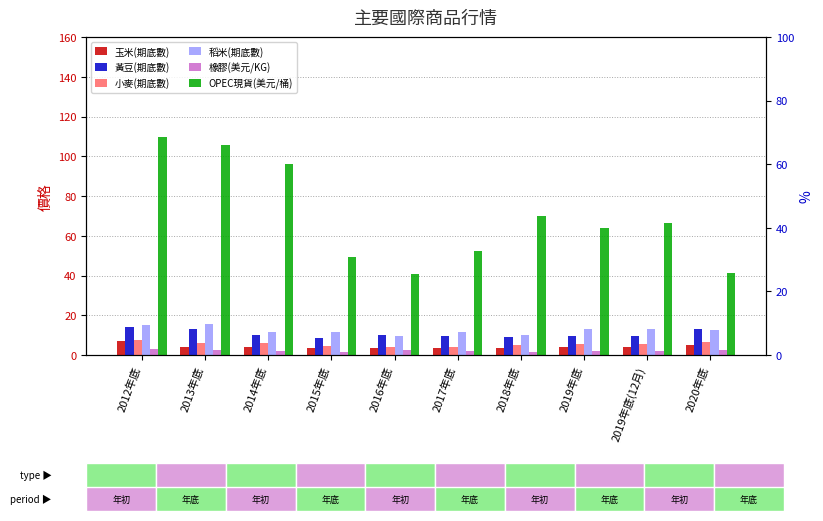

Reading left to right, list all the values displayed in this chart.

玉米(期底數): 7.0	4.2	4.0	3.6	3.5	3.5	3.8	3.9	3.9	4.8
黃豆(期底數): 14.2	13.1	10.2	8.7	10.0	9.5	8.8	9.4	9.4	13.2
小麥(期底數): 7.8	6.0	5.9	4.7	4.1	4.3	5.0	5.6	5.6	6.4
稻米(期底數): 14.9	15.5	11.5	11.6	9.4	11.7	10.1	13.1	13.1	12.4
橡膠(美元/KG): 3.1	2.7	1.9	1.3	2.3	1.9	1.6	1.9	1.9	2.4
OPEC現貨(美元/桶): 109.5	105.9	96.3	49.5	40.8	52.4	69.8	64.0	66.5	41.5